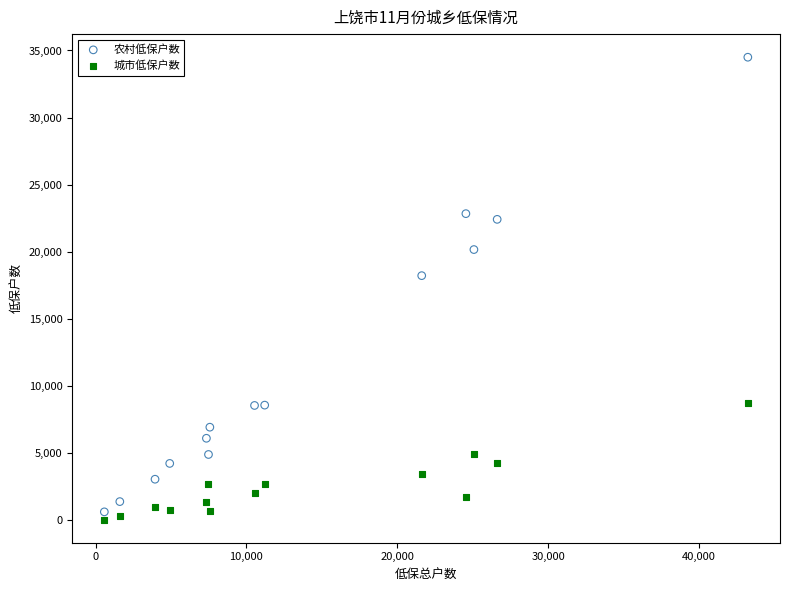

In the 农村低保户数 series, what Y value is closest to 17538?

18202